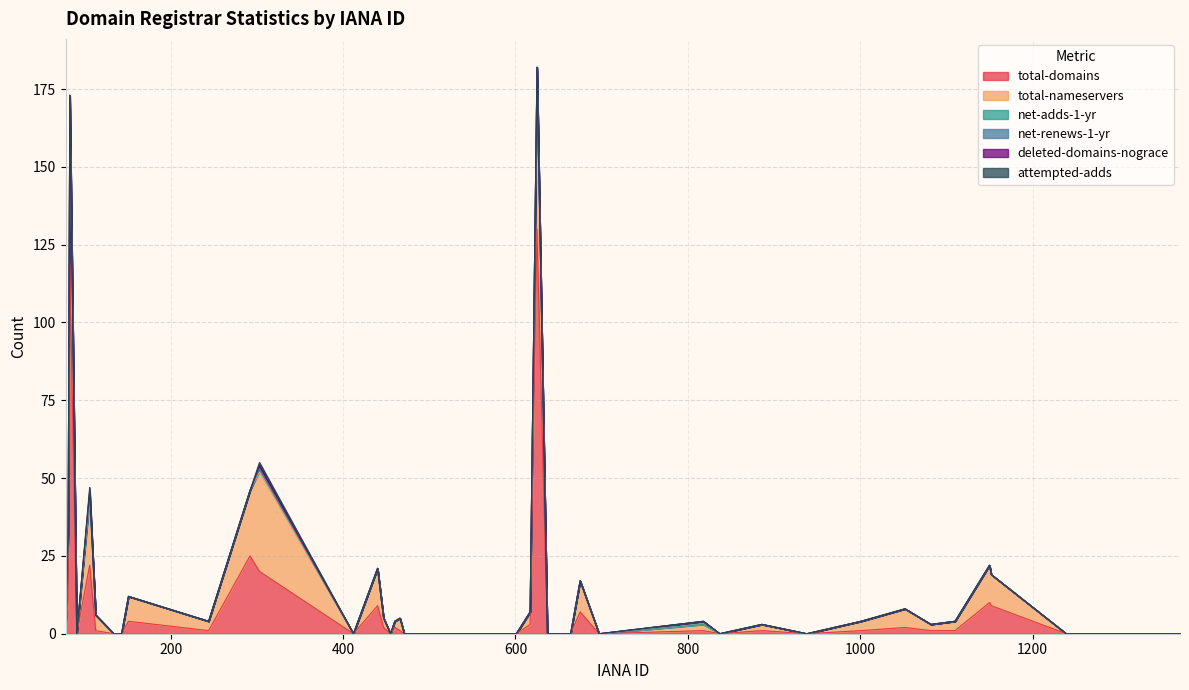

Rank the series by their maximum value, from lowest to highest.

net-adds-1-yr, deleted-domains-nograce, attempted-adds, net-renews-1-yr, total-nameservers, total-domains